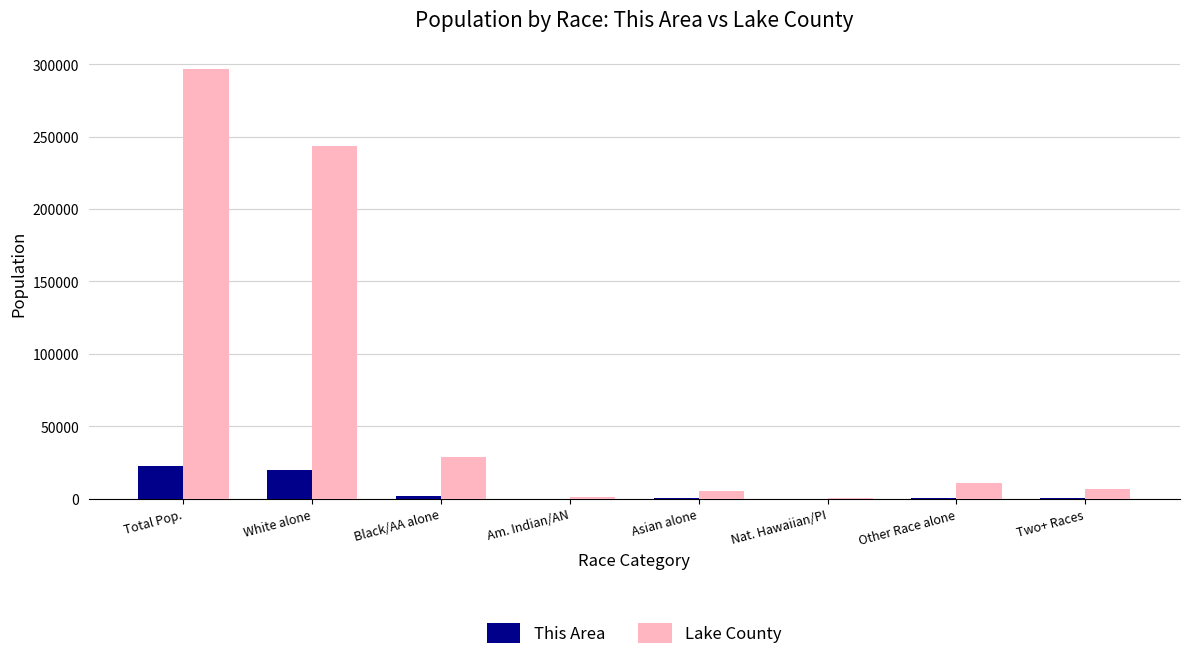

Between Total Pop. and White alone, which series saw the biggest shift?

Lake County